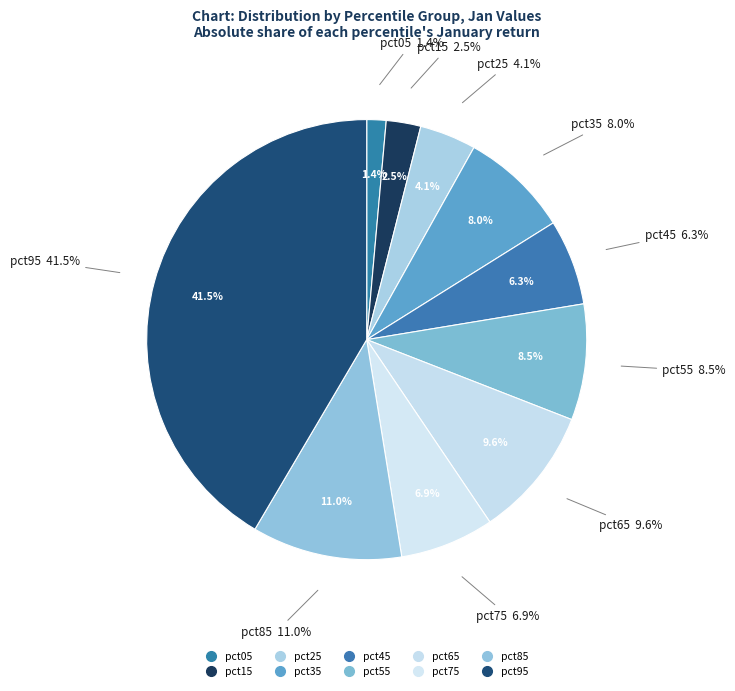

The pct15 slice represents 1% of the pie. True or false?

False